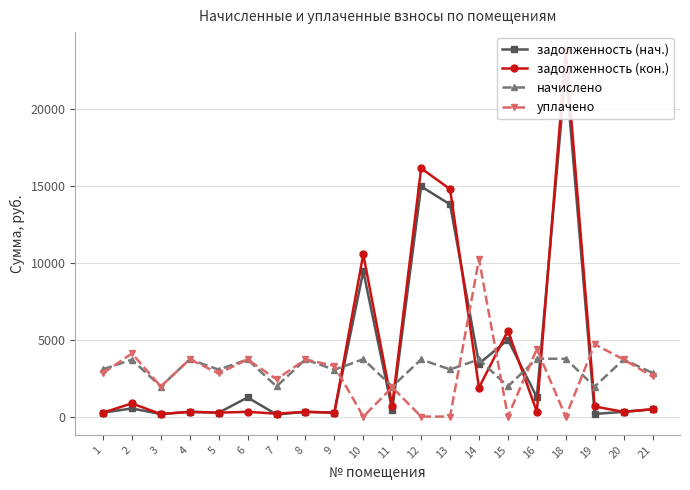

The value of задолженность (нач.) at 15 is 4989.1. True or false?

True